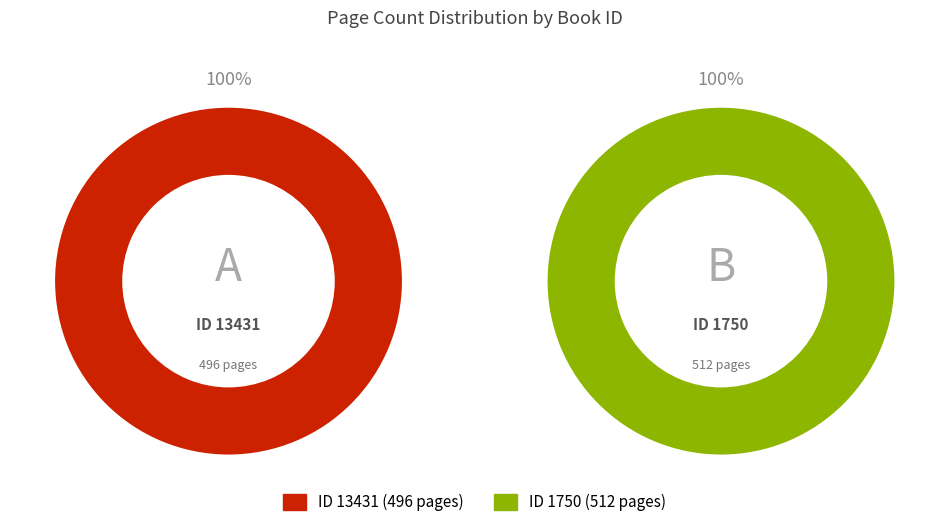

To the nearest percent, what percentage of the pie is 1750?

51%